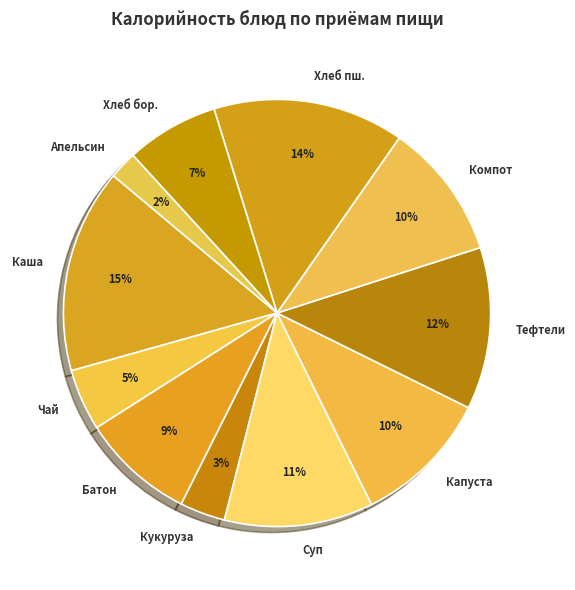

The Капуста slice represents 1% of the pie. True or false?

False